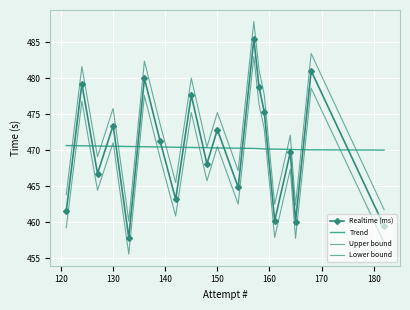

What is the average value of the Lower bound series?

468.0